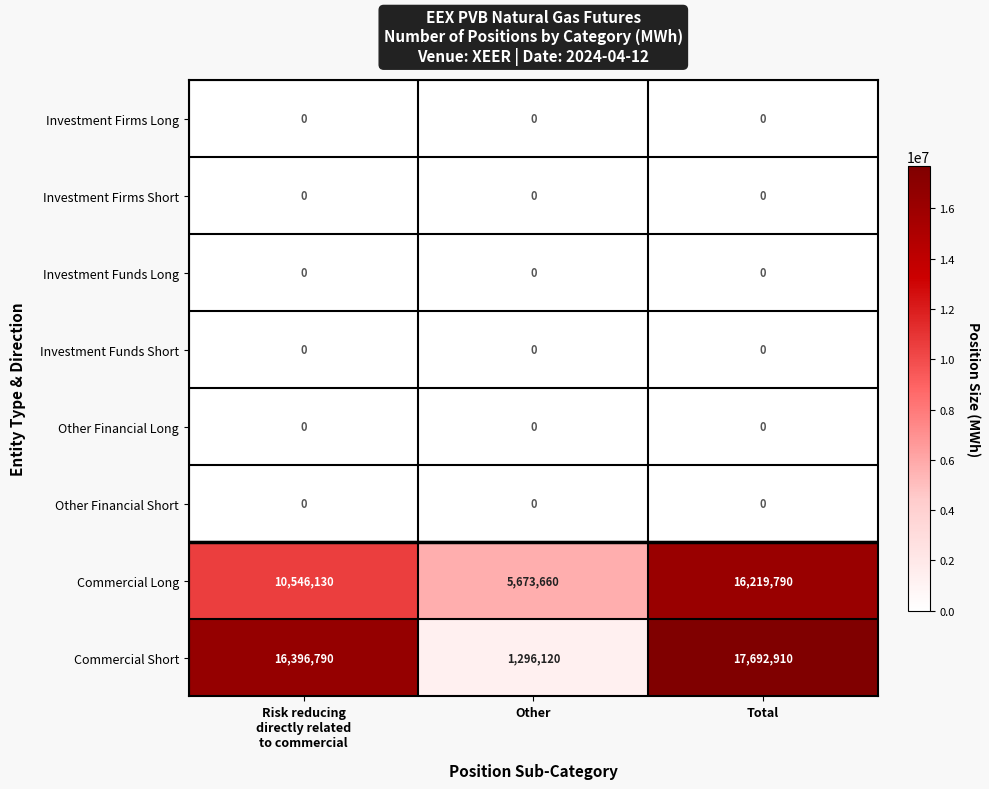

What is the total value across all series at Other?

6969780